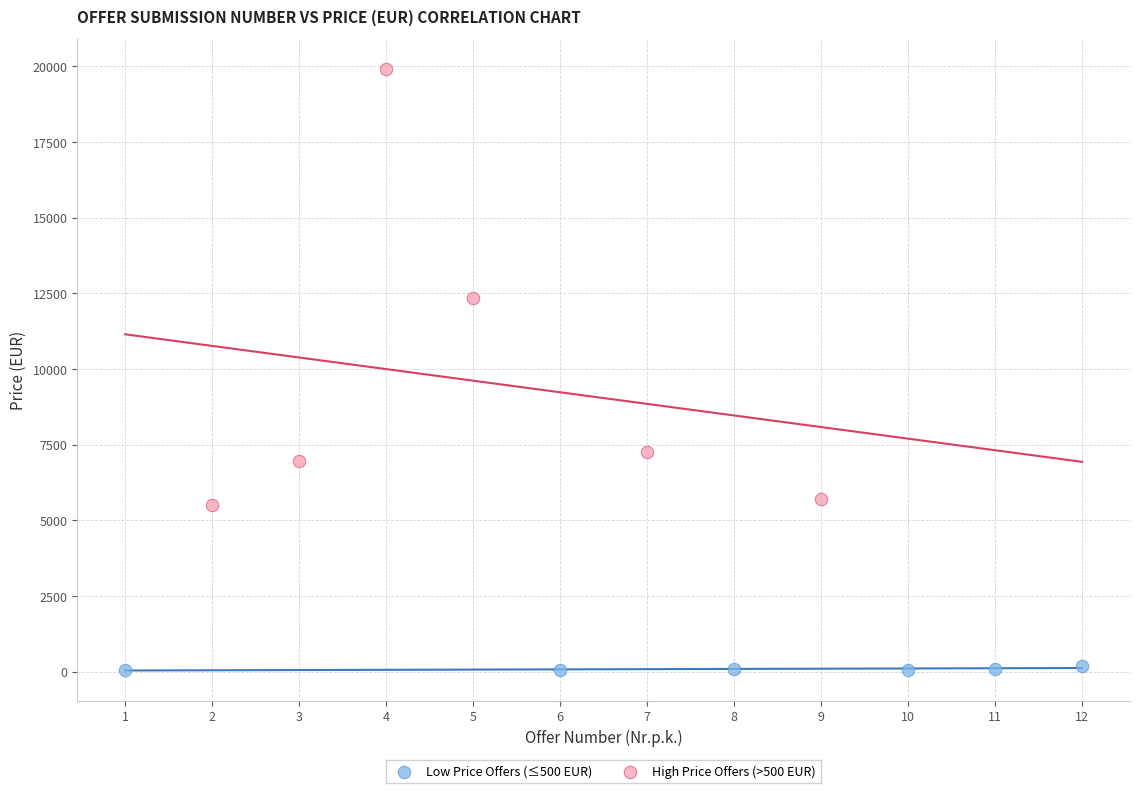

Which series contains the highest Y value?

High Price Offers (>500 EUR)